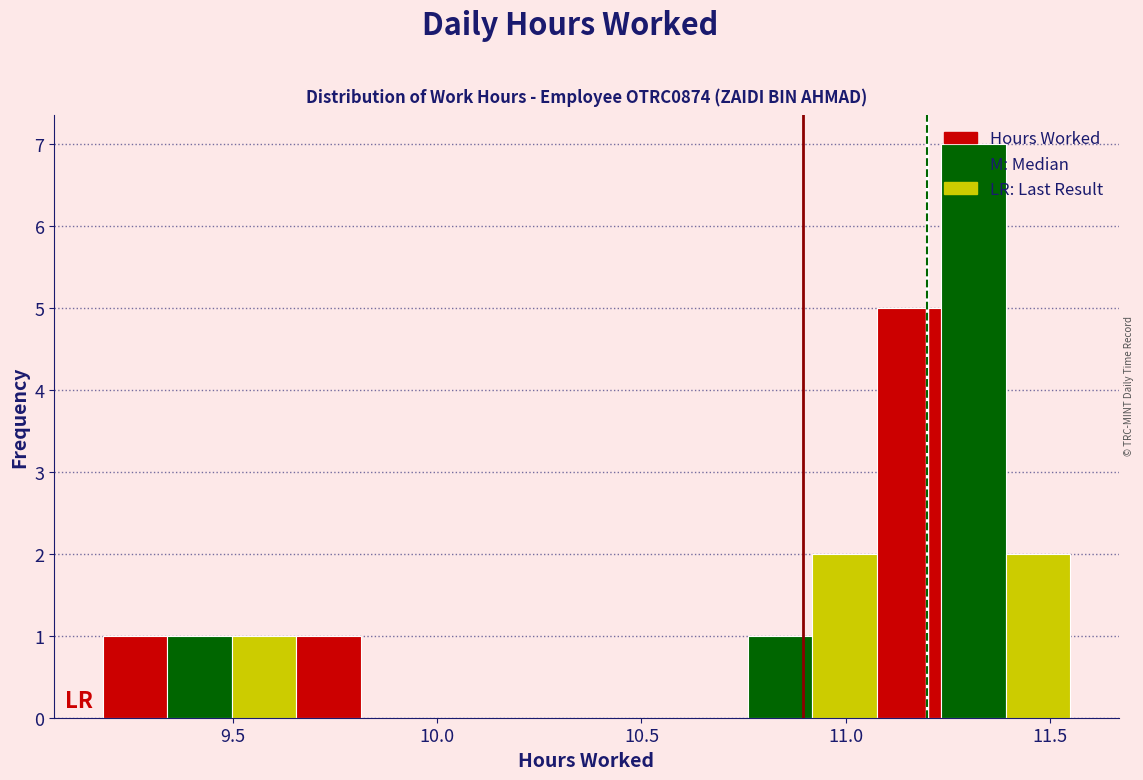

Around what value on the x-axis is the tallest bar? Give the approximate position of its centre, as read against the axis.

11.30